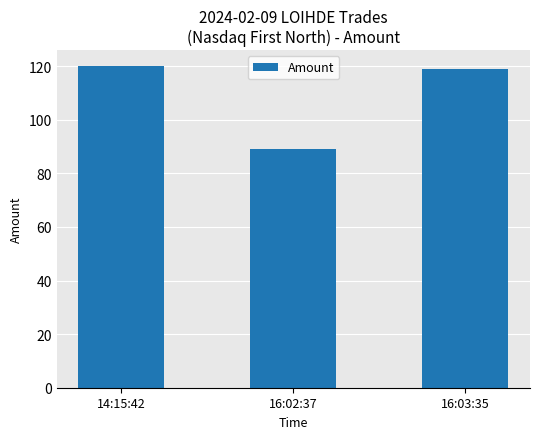

Reading right to left, list all the values displayed in this chart.

119	89	120